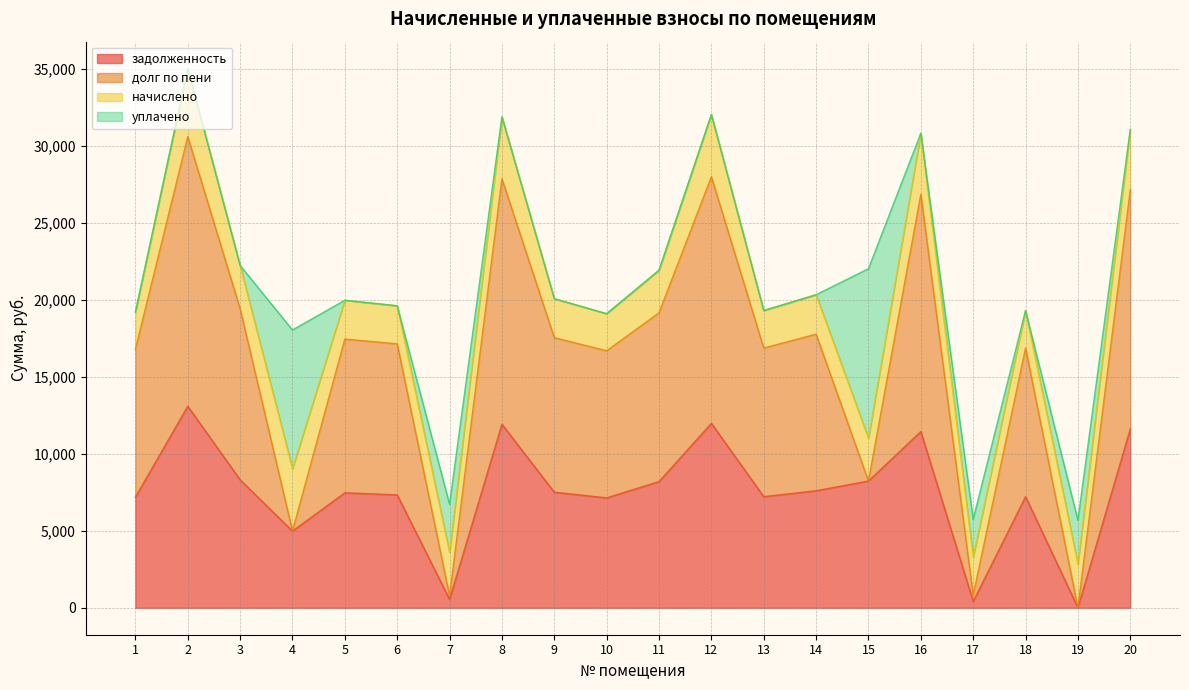

What is the total value across all series at 9?

20081.8